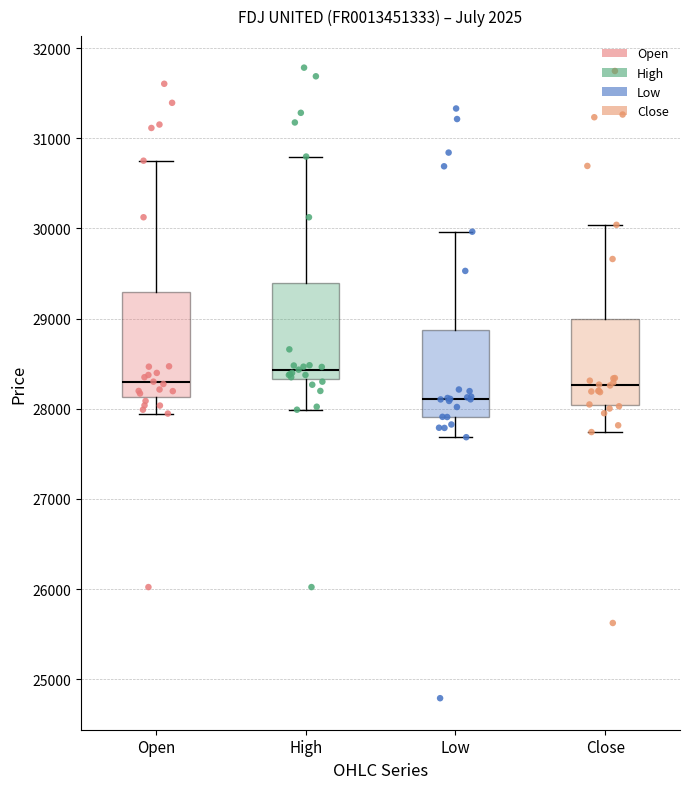

Reading left to right, read every box against the y-axis: the position of its median line, the range the box covers, and the ends of its whiskers. The values are not printed on the chart, so give them approximately, as read against the axis.

Open: median 28300, box 28100 to 29300, whiskers 27900 to 30800
High: median 28400, box 28300 to 29400, whiskers 28000 to 30800
Low: median 28100, box 27900 to 28900, whiskers 27700 to 30000
Close: median 28300, box 28000 to 29000, whiskers 27700 to 30000